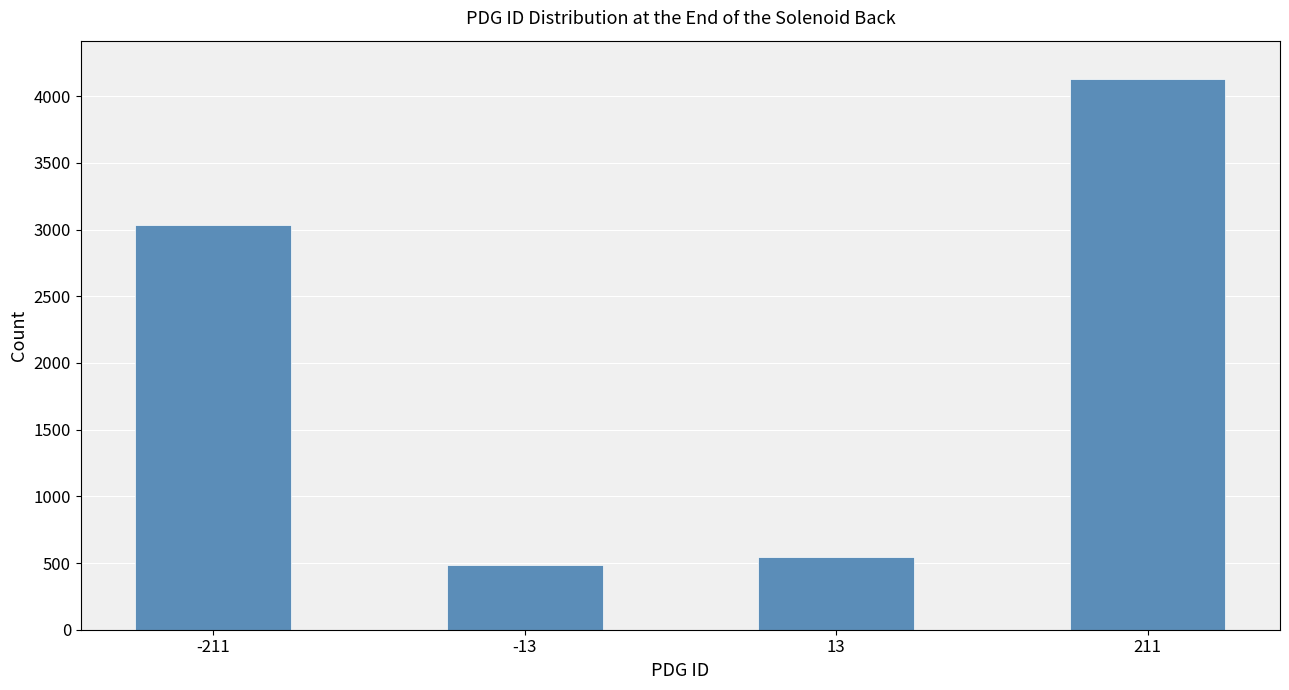

Reading right to left, what are all the values shown in this chart?

211=4128	13=548	-13=483	-211=3036